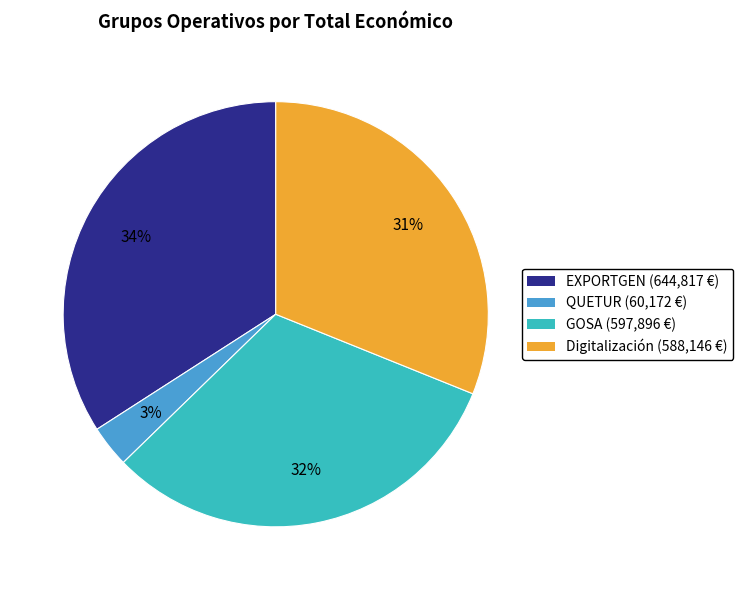

Rank the categories by value from lowest to highest.

QUETUR, Digitalización, GOSA, EXPORTGEN